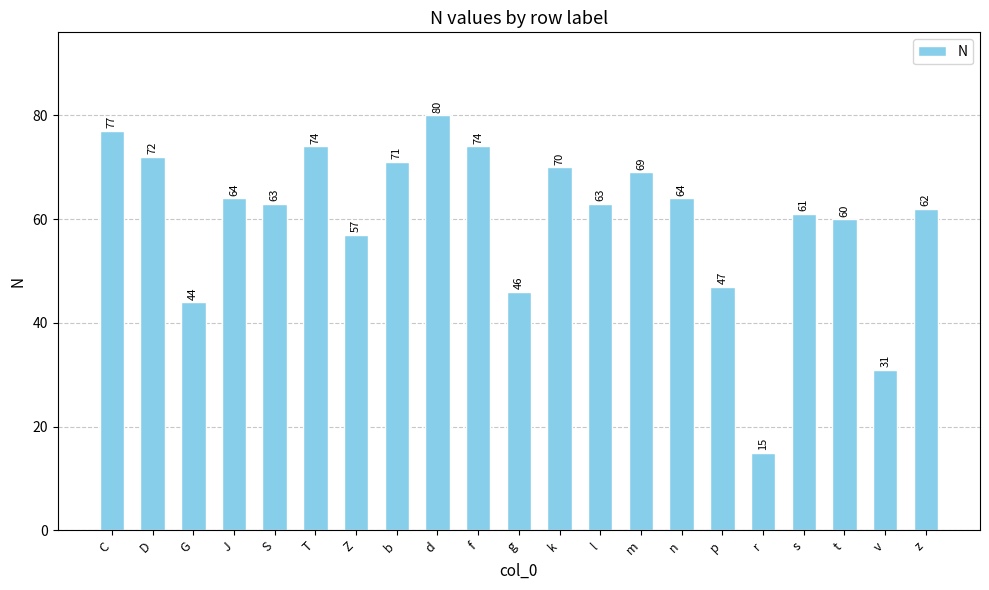

Which category has the lowest value across all series?

r